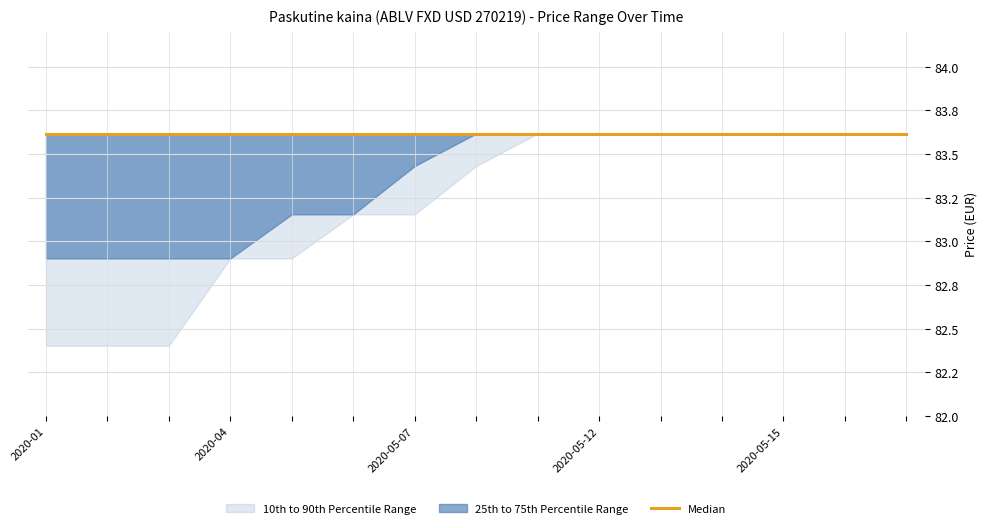

At how many categories does at least one series exceed 82?

15